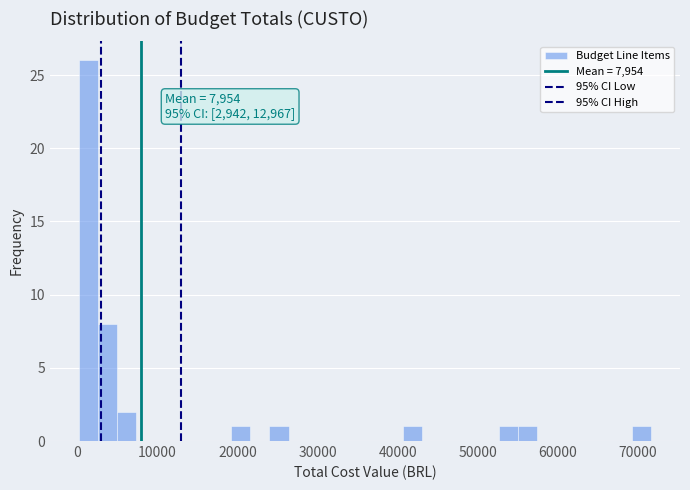

Read against the x-axis, roughly where is the centre of the tallest bar?

1000